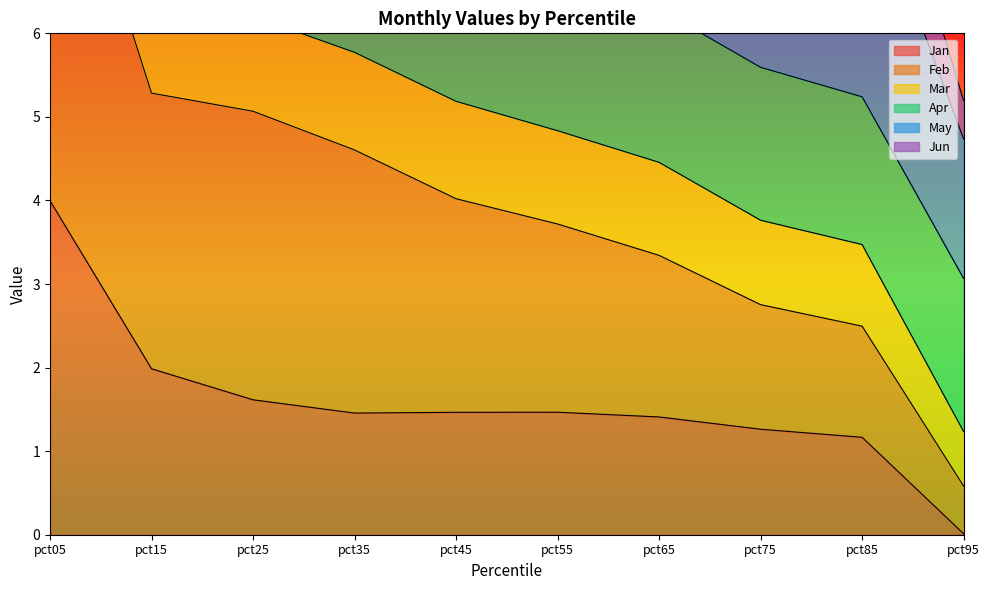

Between pct05 and pct85, which is larger?

pct05